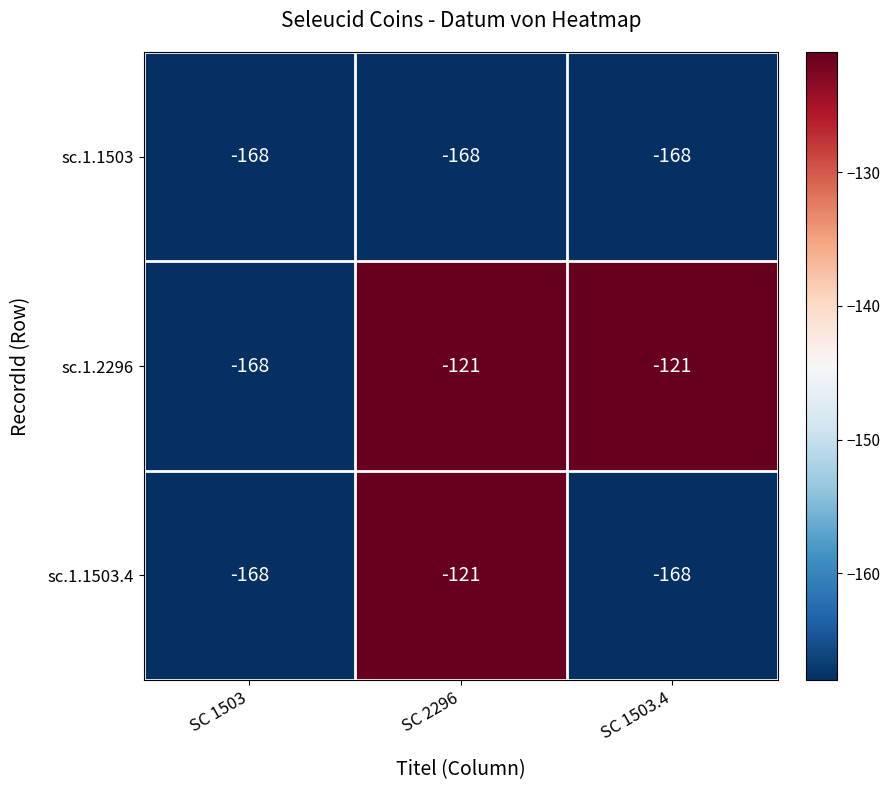

Count the number of categories in the chart.

3